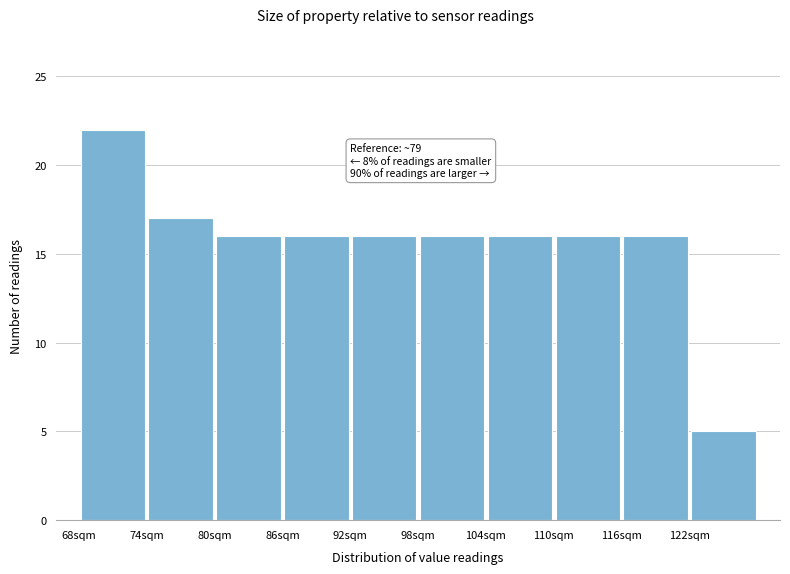

Which range on the x-axis has the tallest bar?

68 to 74